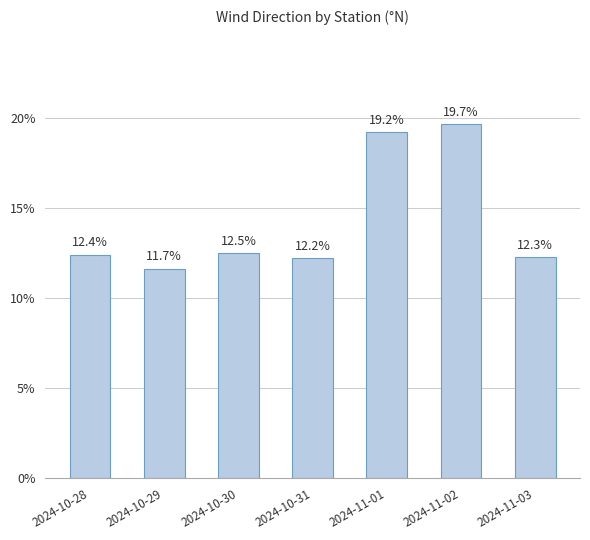

Are the bars grouped side by side (vs. stacked)?

No